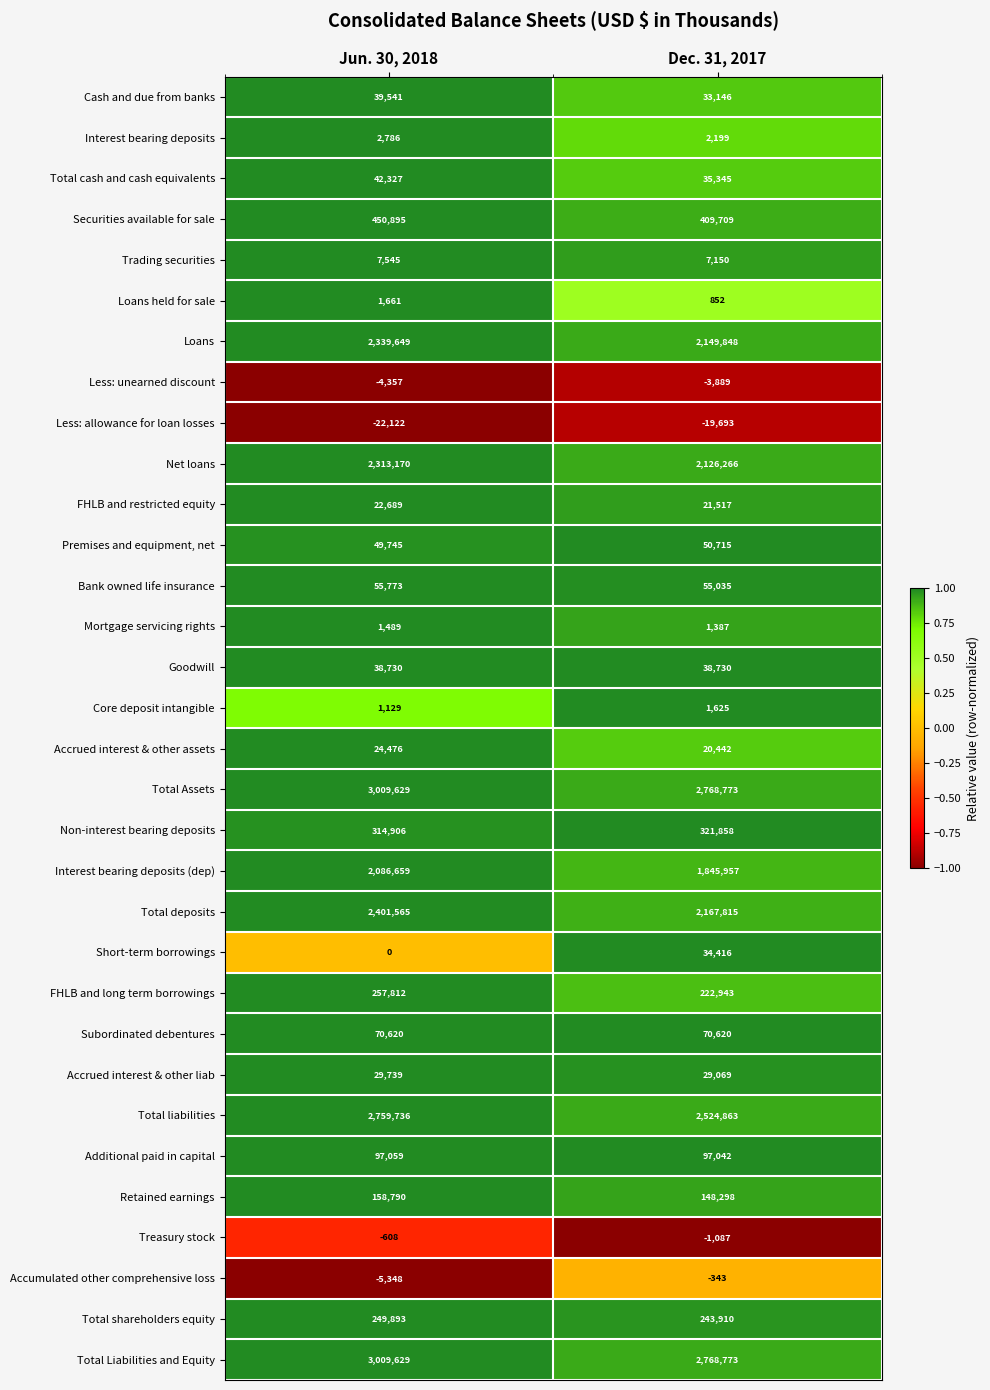

What is the difference between the highest and lowest values at Jun. 30, 2018?

3031751